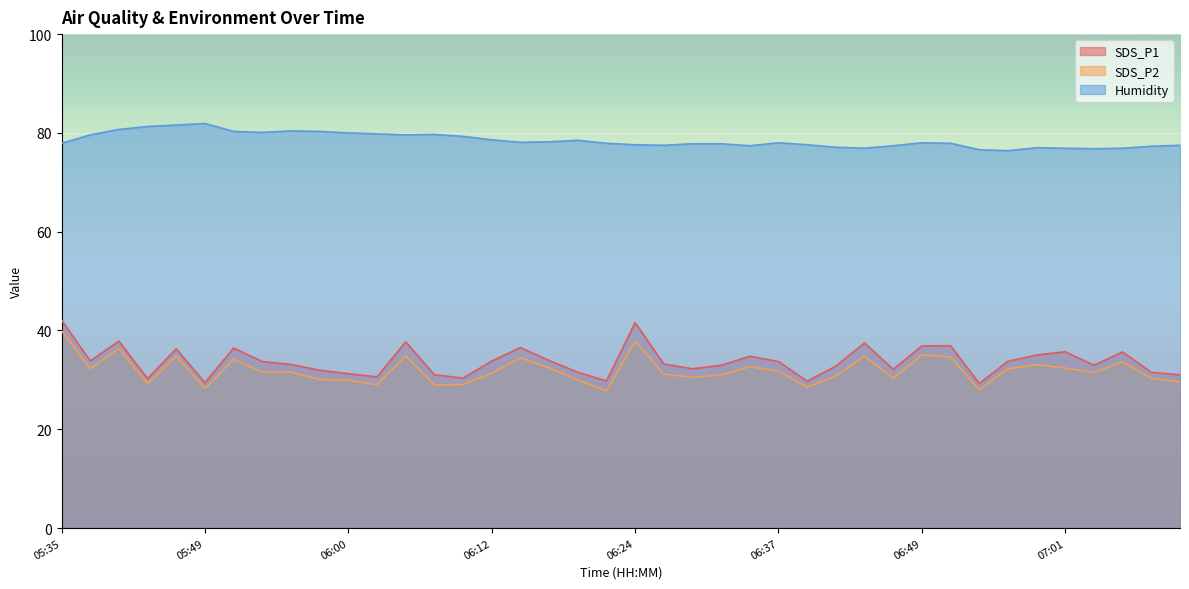

What is the label of the 9th point from the right?

06:51